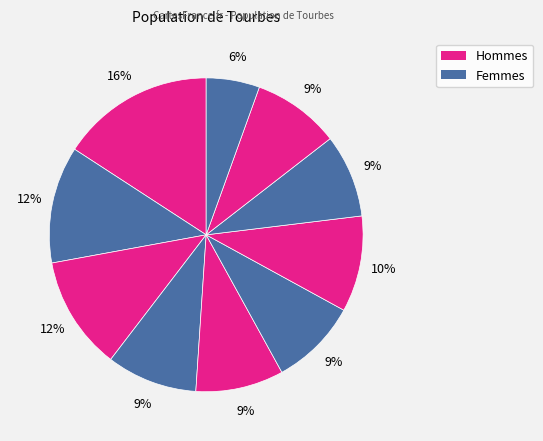

How many segments does this pie chart have?

10